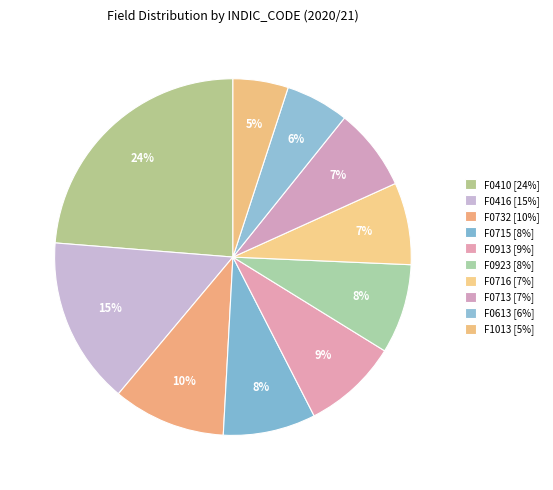

What percentage is the F0416 slice, to the nearest percent?

15%